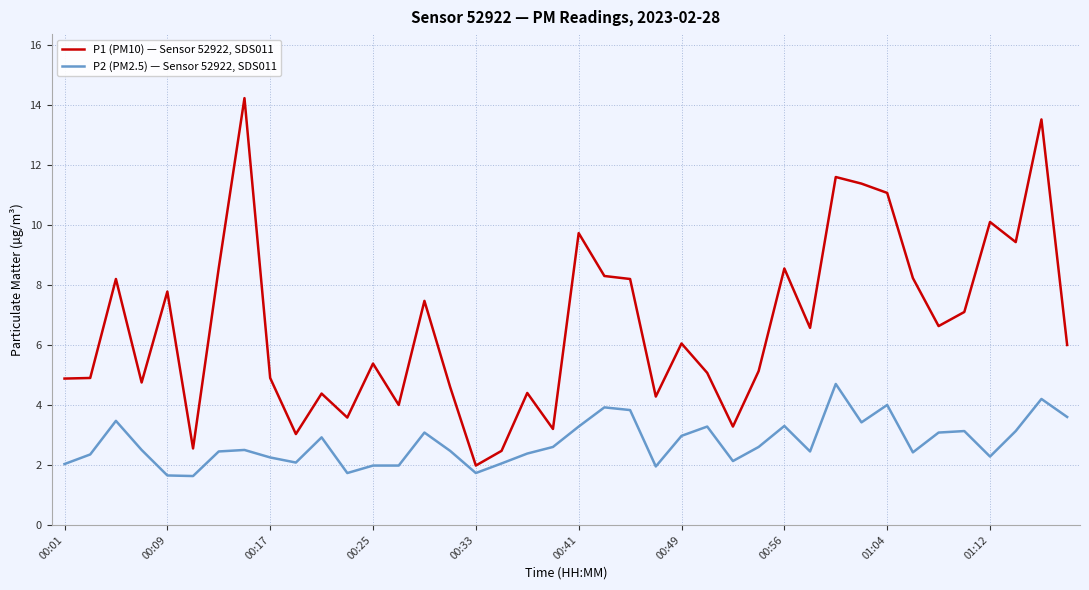

Which series has the largest total across all categories?

P1 (PM10) — Sensor 52922, SDS011